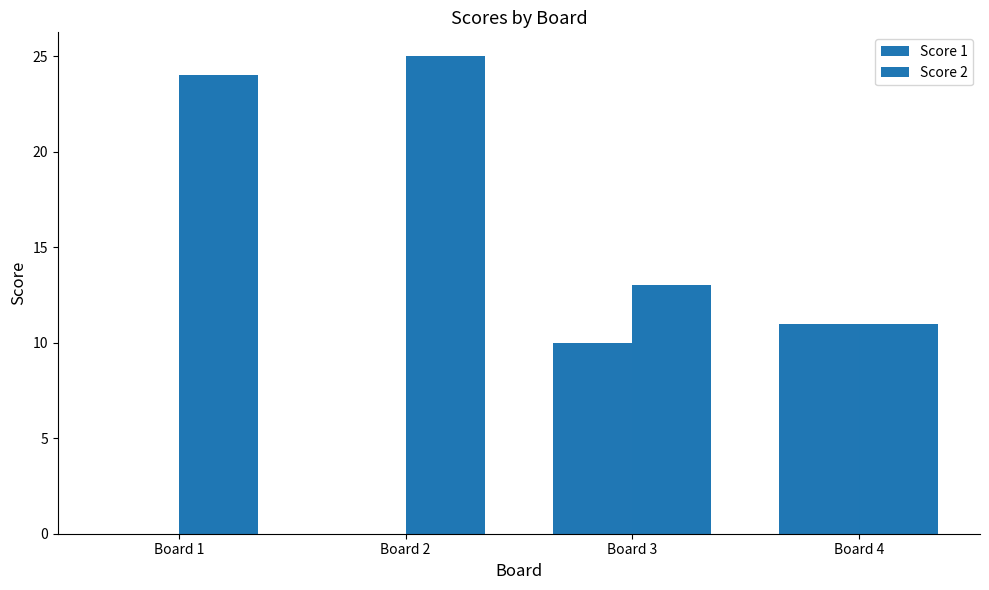

How many data points does each series have?

4